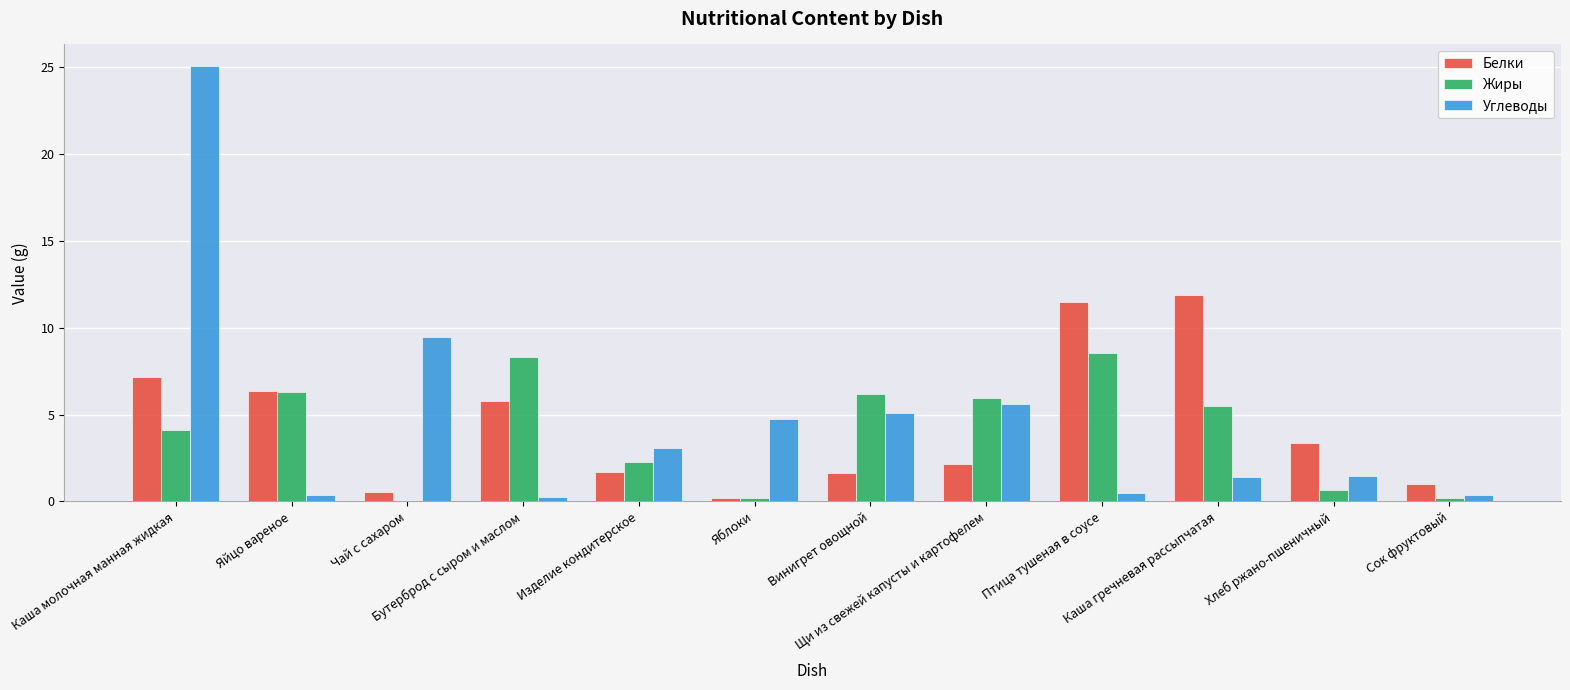

What is the sum of all Жиры values?

48.3